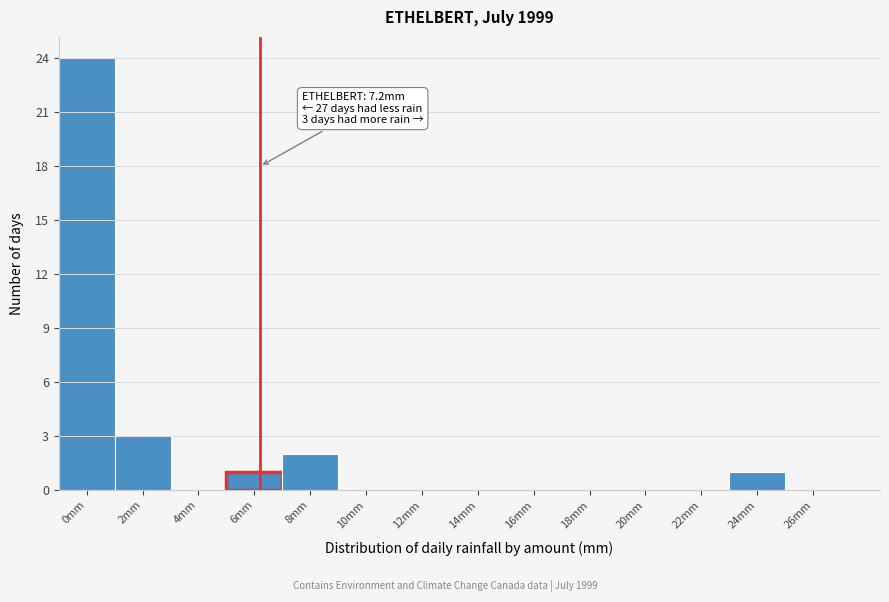

Reading left to right, what are all the values shown in this chart?

0mm=24	2mm=3	4mm=0	6mm=1	8mm=2	10mm=0	12mm=0	14mm=0	16mm=0	18mm=0	20mm=0	22mm=0	24mm=1	26mm=0